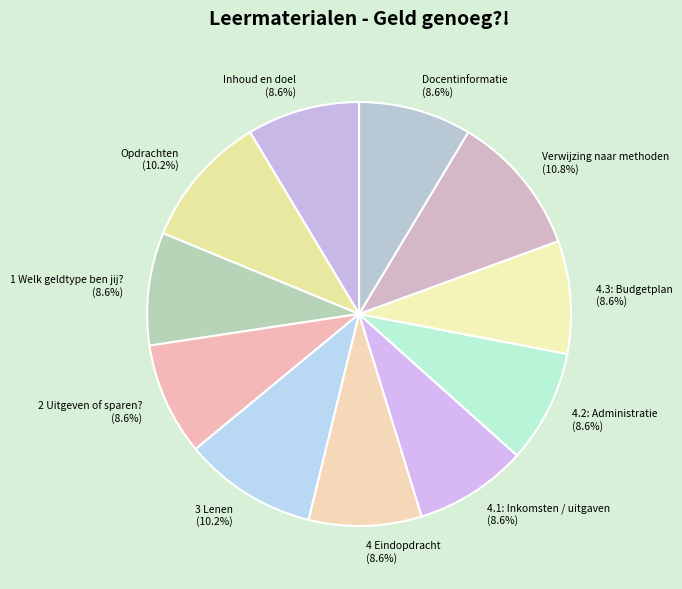

To the nearest percent, what is the average slice percentage?

9%